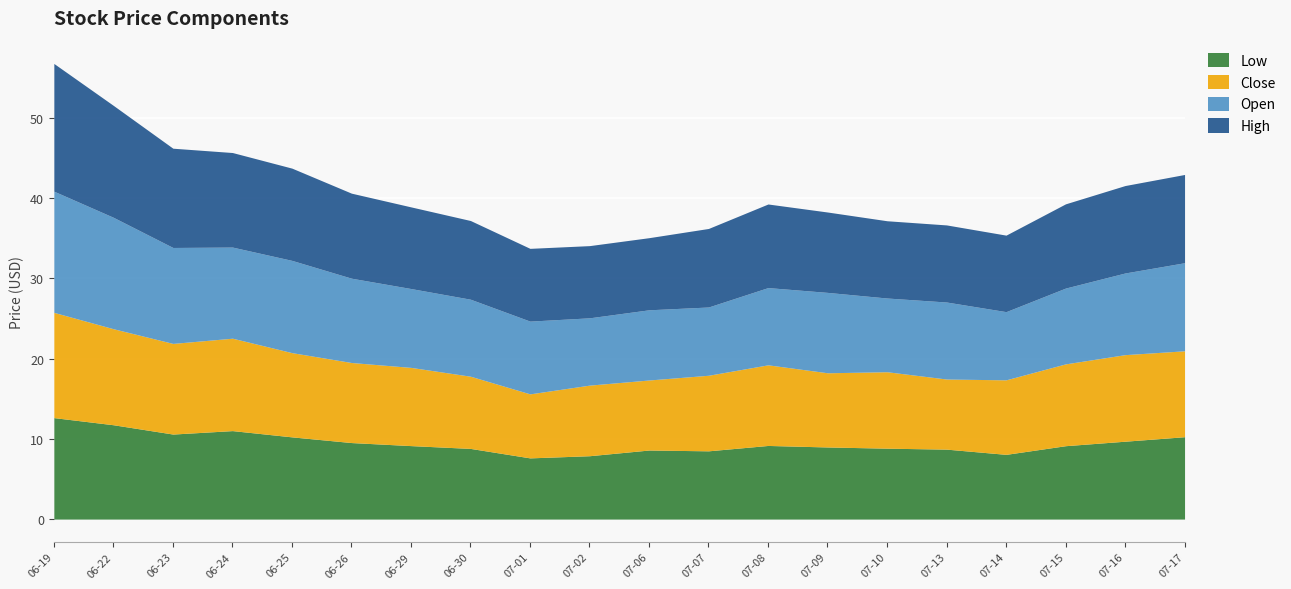

What is the lowest value of the High series?

9.0